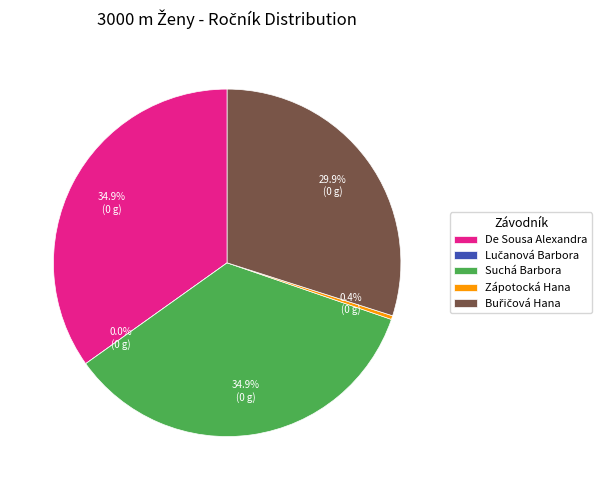

Is the sum of Lučanová Barbora and Zápotocká Hana greater than half?

No